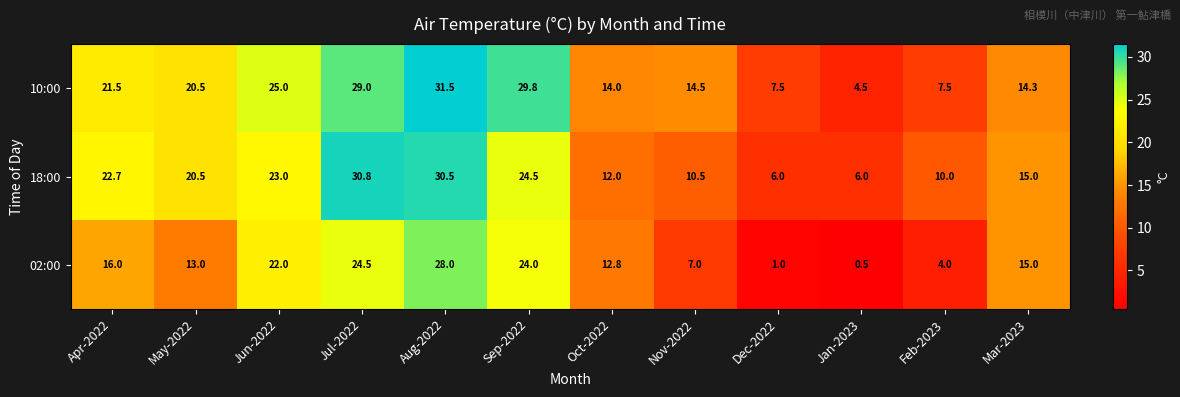

Rank the series by their maximum value, from lowest to highest.

02:00, 18:00, 10:00